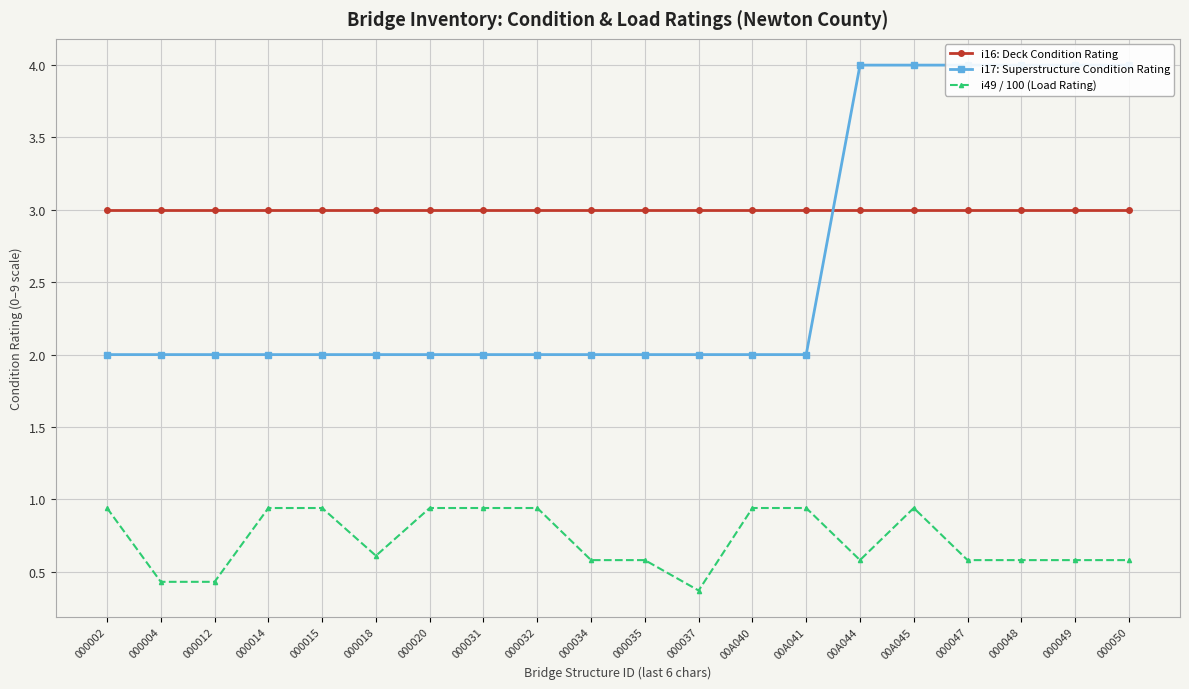

True or false: i49 / 100 (Load Rating) and i16: Deck Condition Rating intersect in this chart.

False